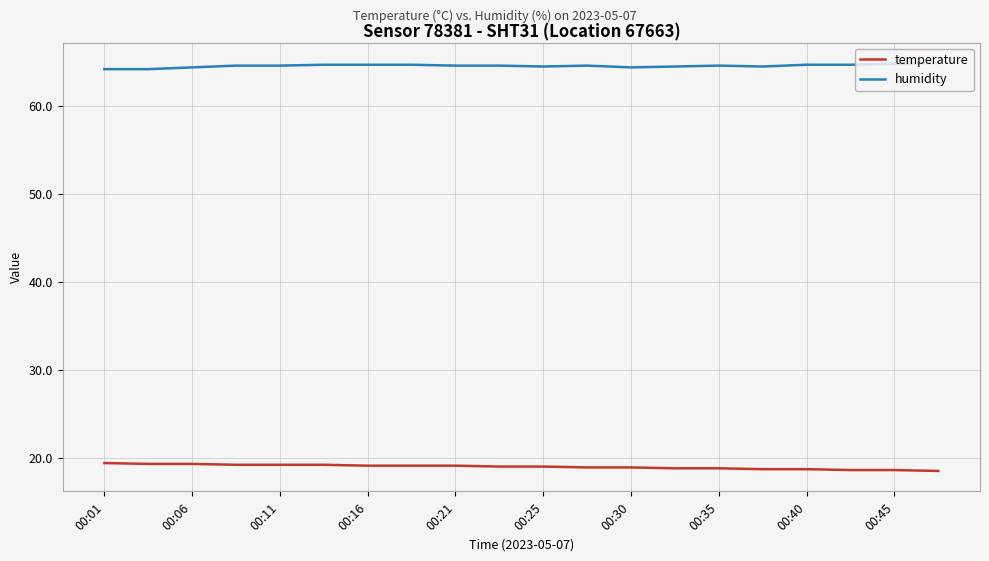

What is the smallest value displayed?

18.5